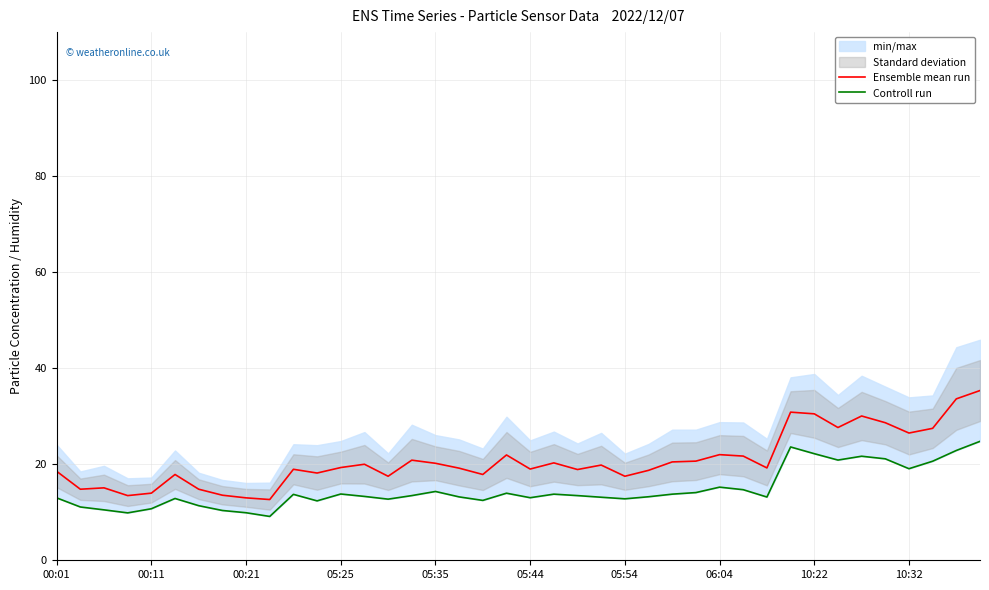

What is the lowest value of the Ensemble mean run series?

12.7